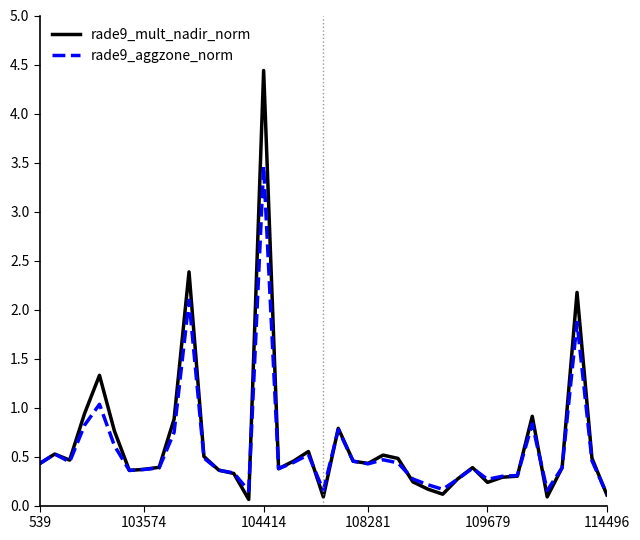

Does the chart have visible grid lines?

No